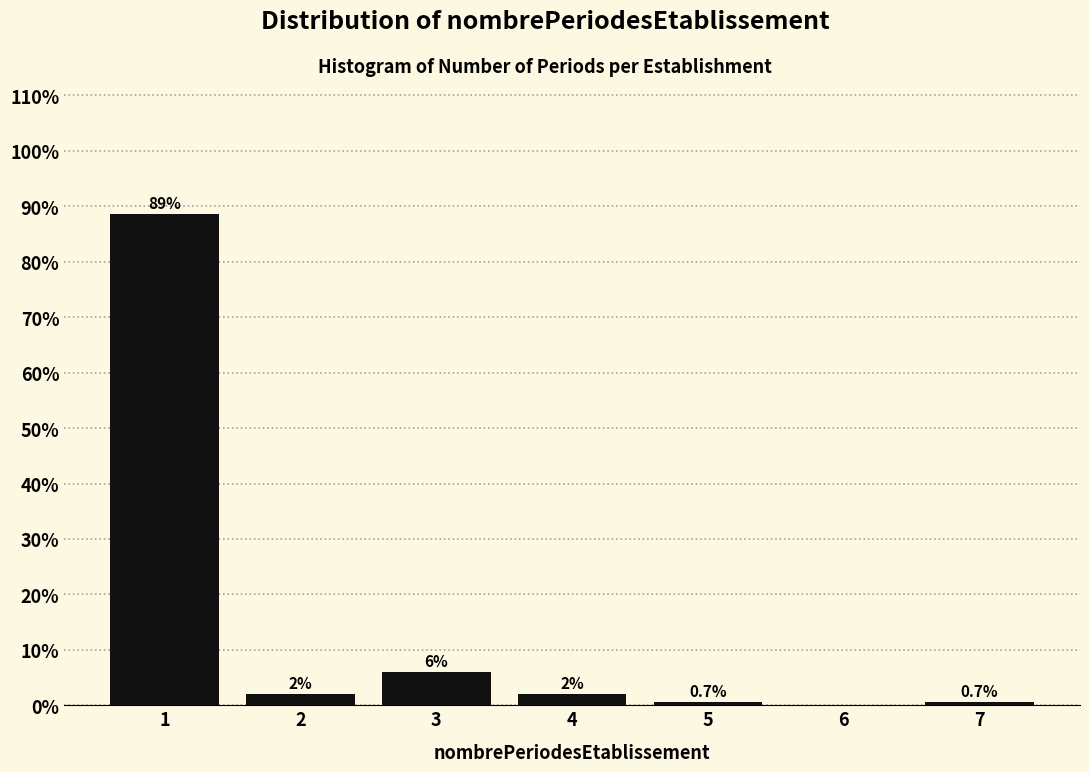

Reading left to right, extract all data points from this chart.

1=88.7	2=2.0	3=6.0	4=2.0	5=0.7	6=0.0	7=0.7